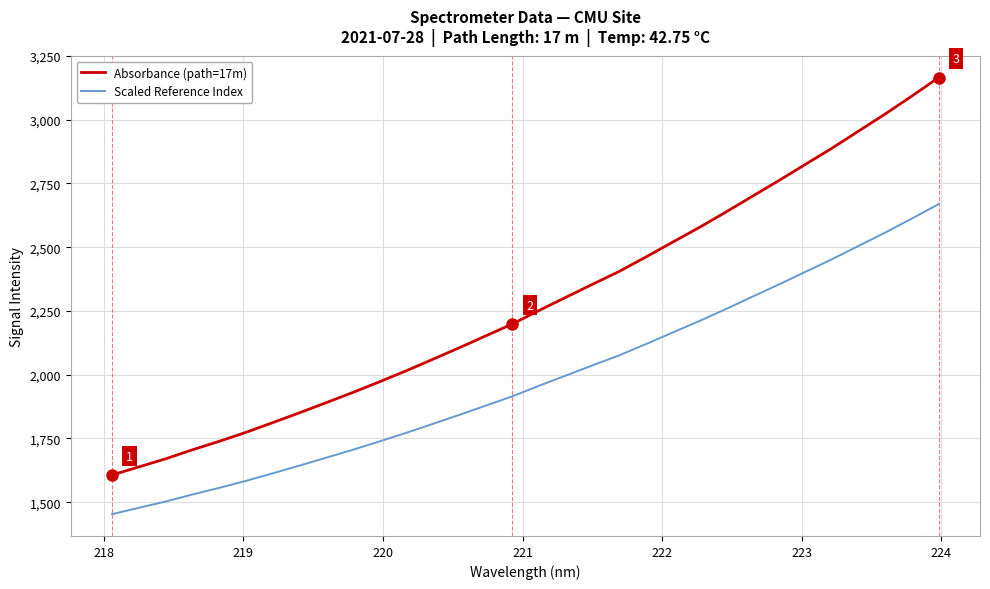

Which series has the widest spread of values?

Absorbance (path=17m)